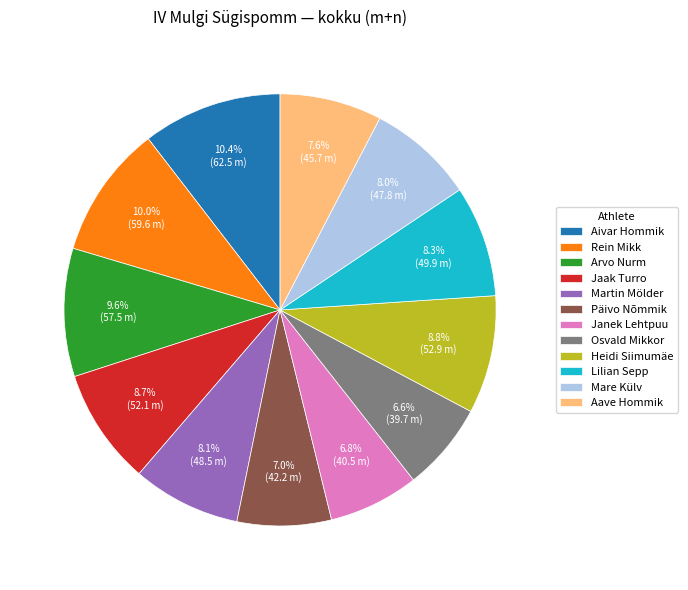

Does Martin Mölder account for over 50% of the chart?

No